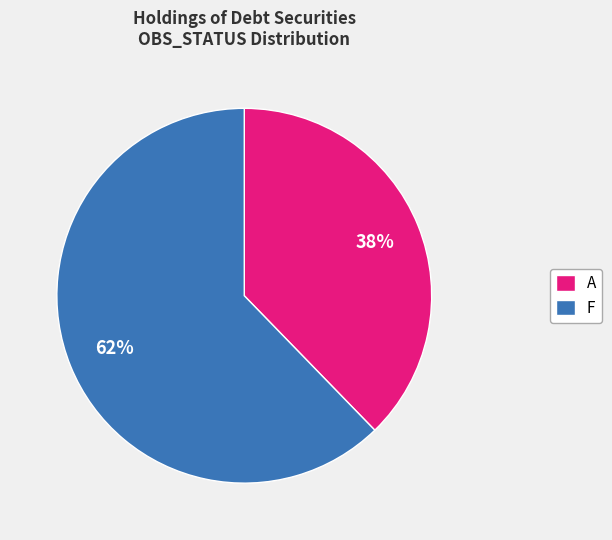

Is the sum of A and F greater than half?

Yes